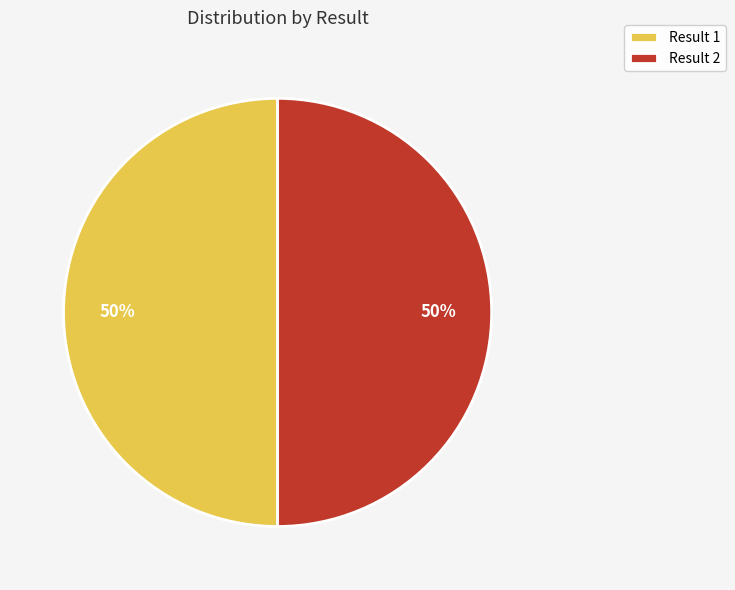

Is it true that Result 2 is 50% of the pie?

True